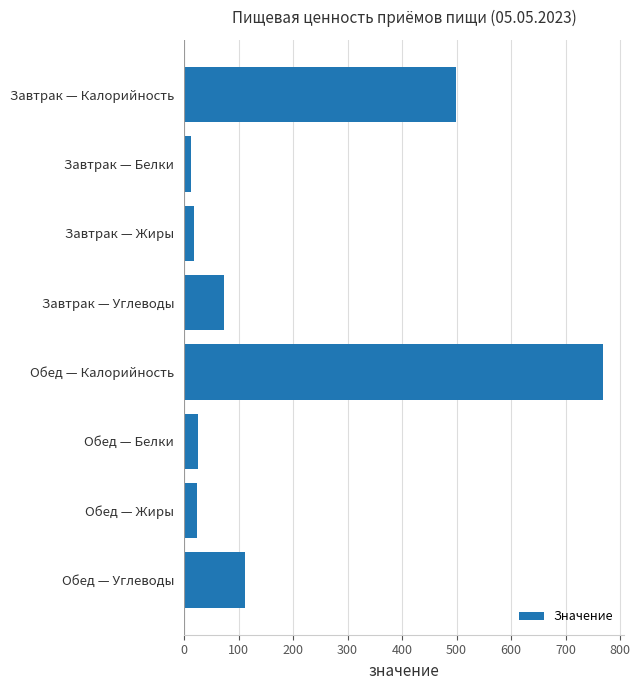

What is the maximum value shown in the chart?

769.3